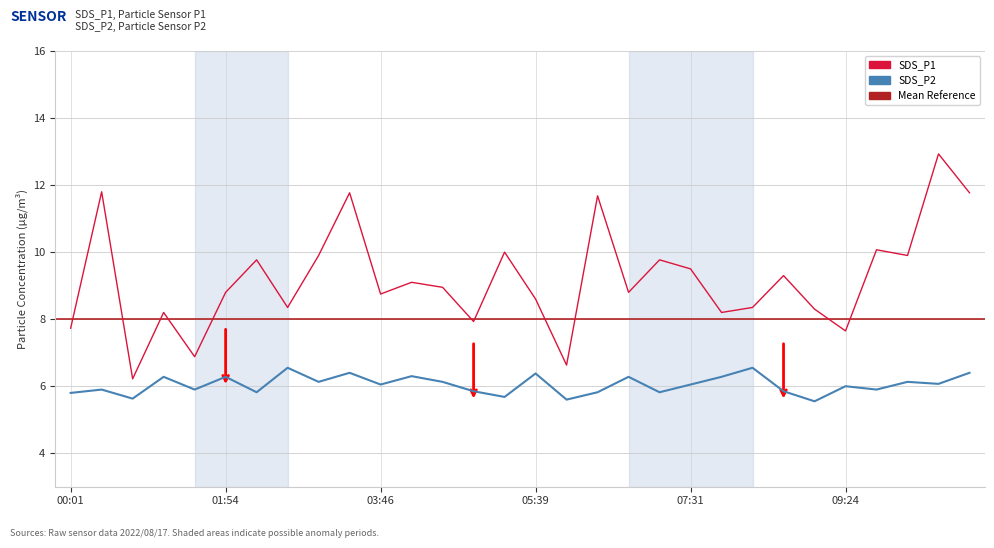

List the labels in order of SDS_P1 value, smallest first.

00:46, 06:01, 01:31, 09:24, 00:01, 04:54, 01:08, 07:54, 09:01, 02:39, 08:16, 05:39, 03:46, 01:54, 06:46, 04:31, 04:09, 08:39, 07:31, 02:16, 07:09, 03:01, 10:09, 05:16, 09:46, 06:24, 03:24, 10:54, 00:24, 10:31